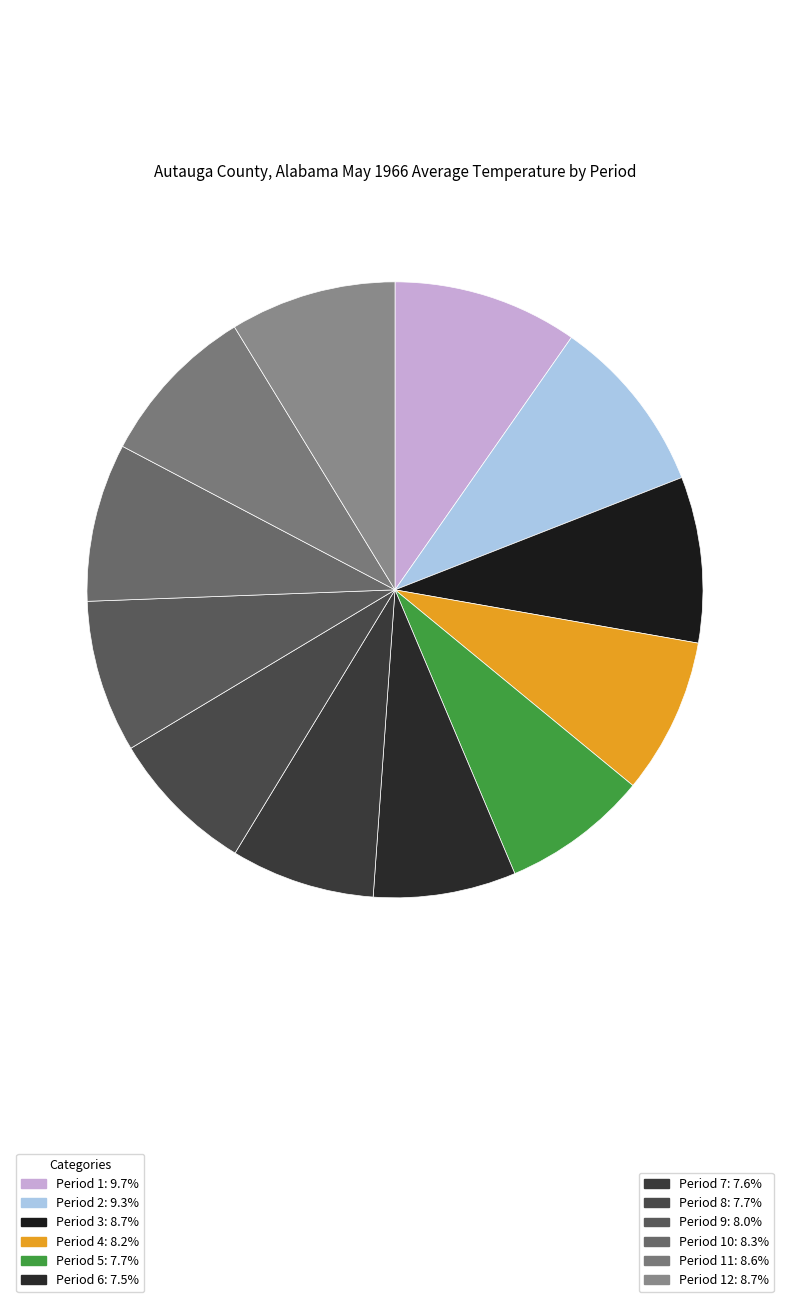

How many slices are in this pie chart?

12